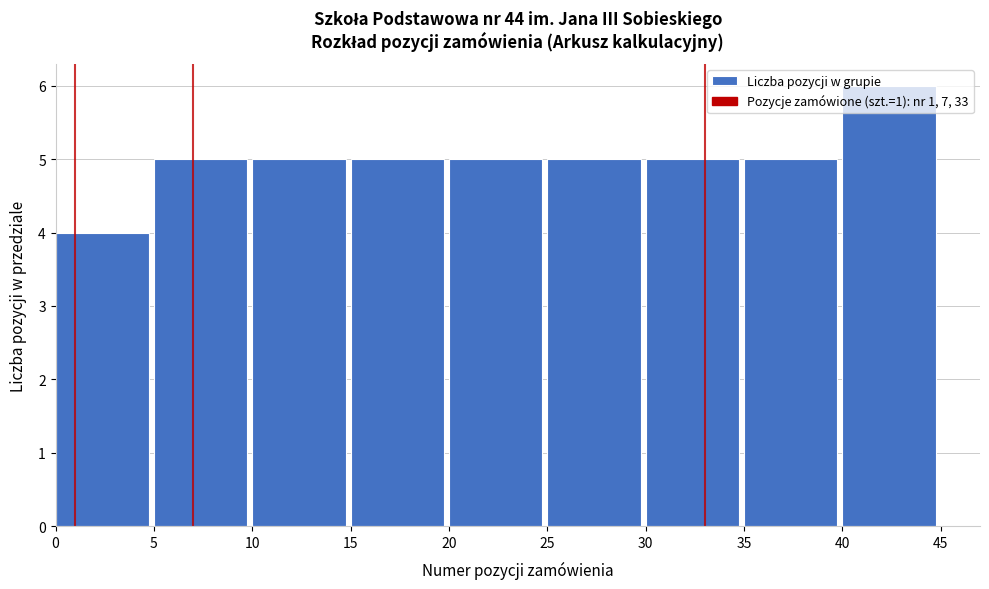

Which range on the x-axis has the tallest bar?

40 to 45